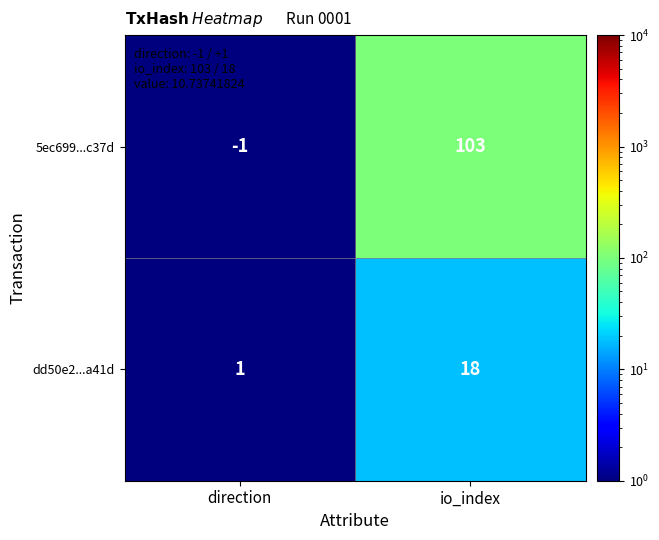

At how many categories does at least one series exceed 86?

1